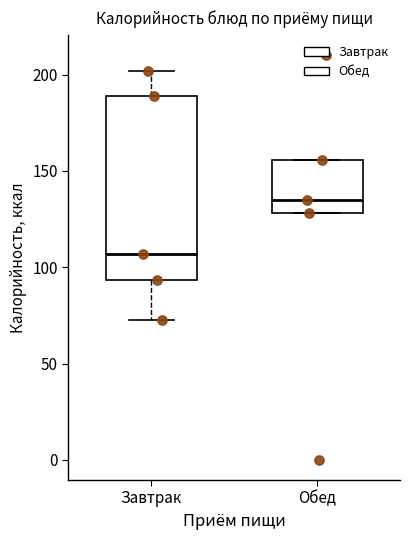

Reading left to right, transcribe this box plot: for each box, give where its median line is, the range the box spans, and where its two whiskers end, as read against the y-axis. The values are not printed on the chart, so give them approximately, as read against the axis.

Завтрак: median 105, box 95 to 190, whiskers 75 to 200
Обед: median 135, box 130 to 155, whiskers 130 to 155